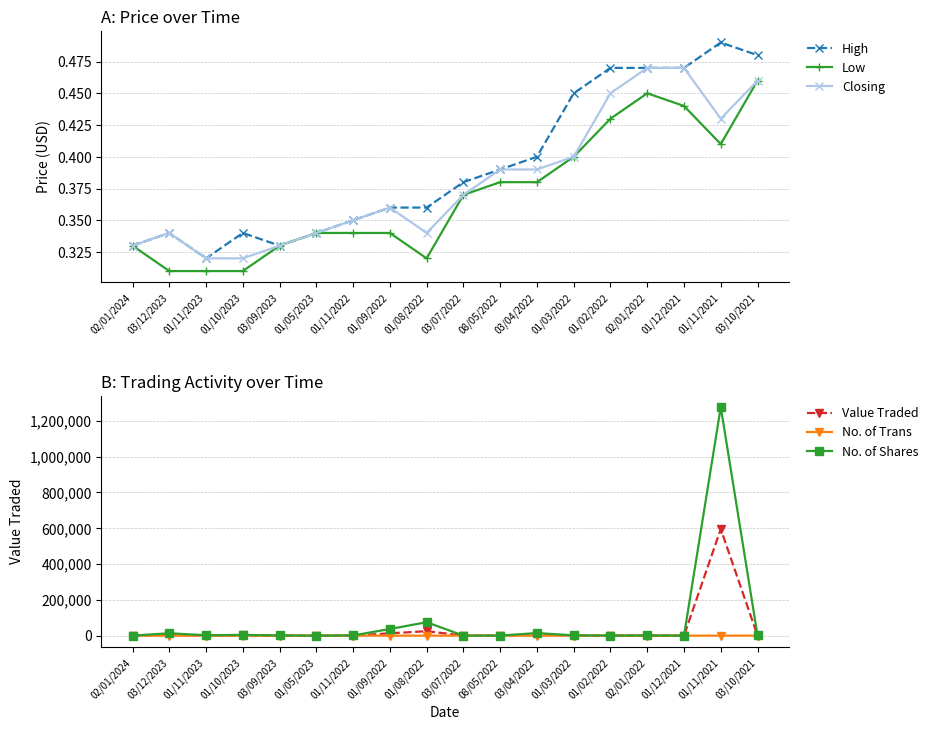

Between 01/10/2023 and 03/09/2023, which series saw the biggest shift?

No. of Shares